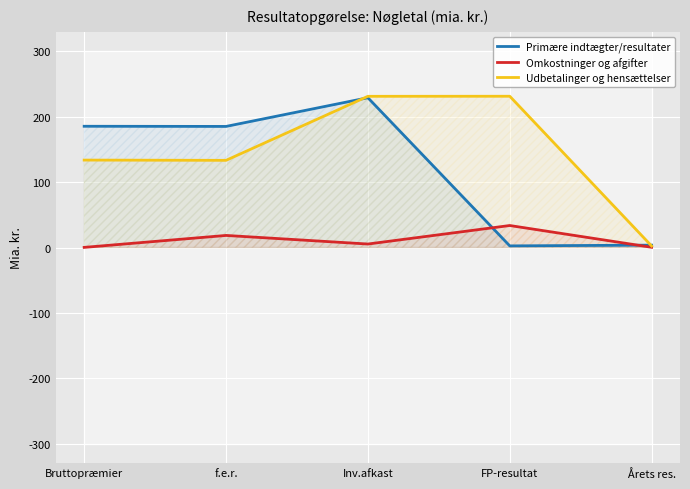

What is the approximate value of Udbetalinger og hensættelser at Bruttopræmier?

133.8